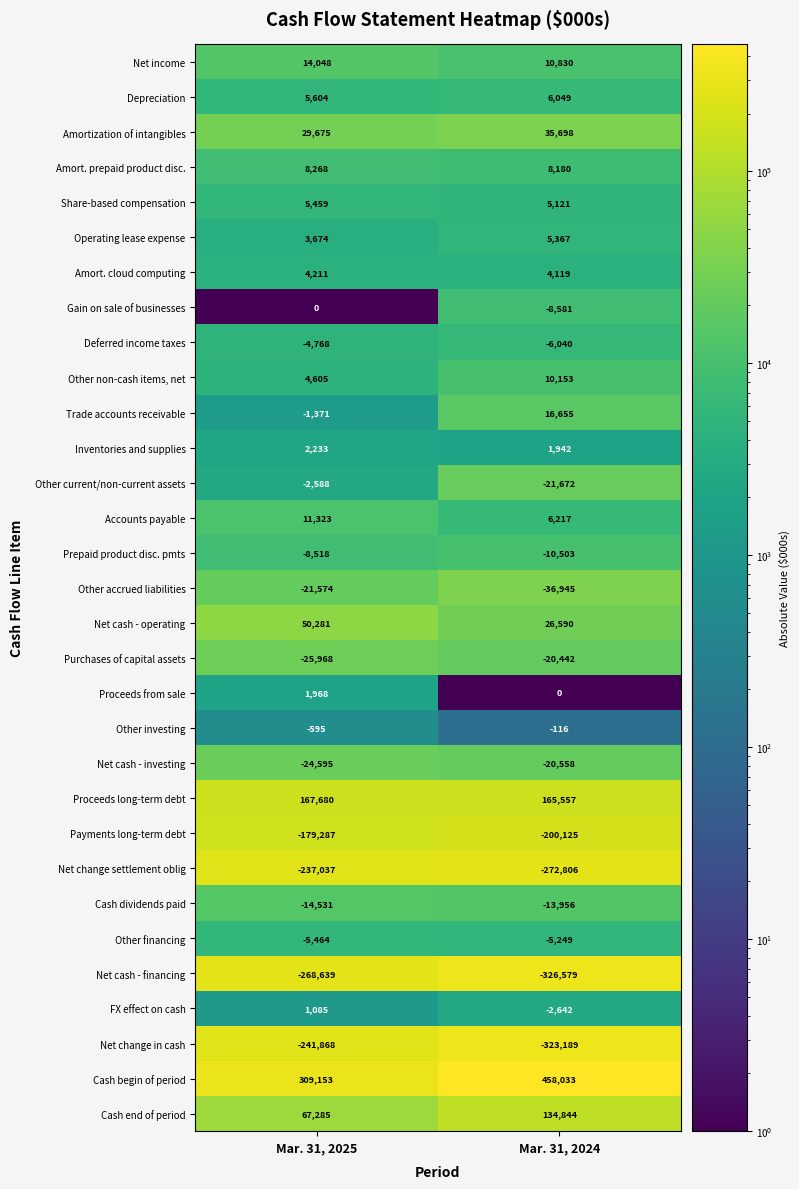

At which category does the chart reach its peak across all series?

Mar. 31, 2024